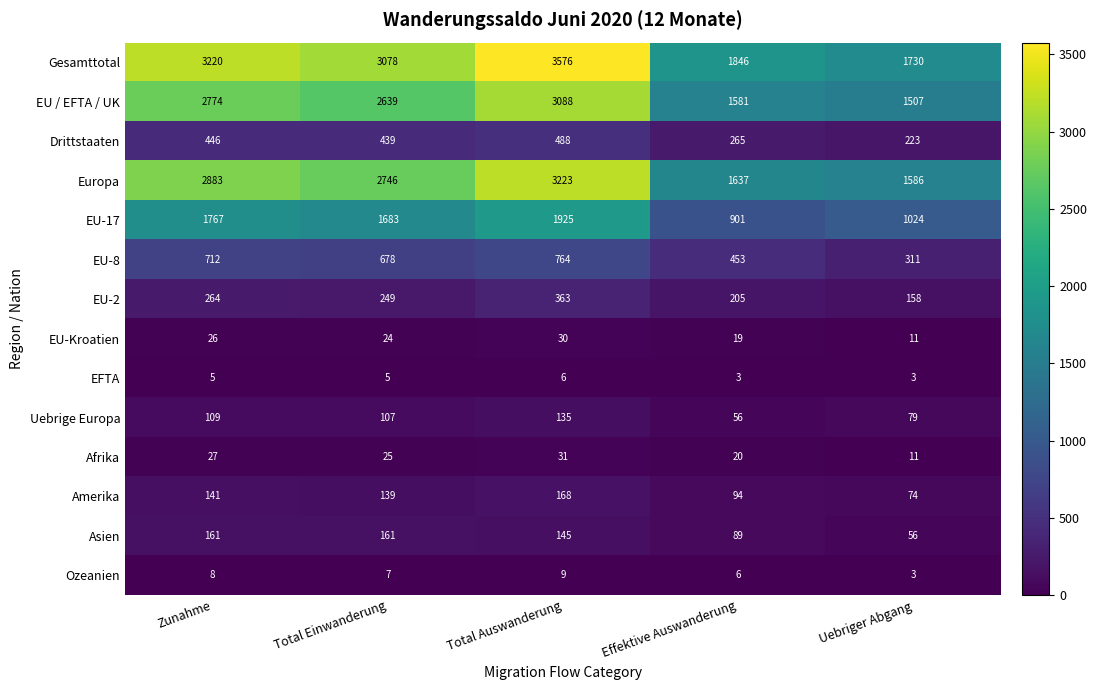

What value does the Ozeanien series have at Total Einwanderung?

7